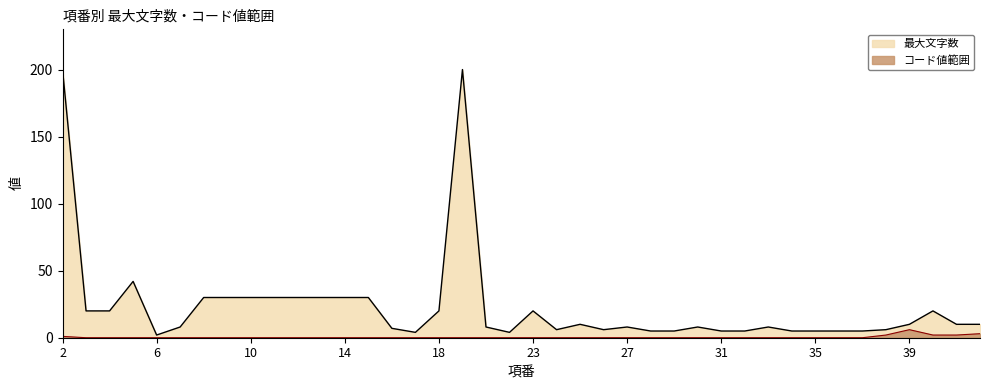

Reading left to right, what are all the values shown in this chart?

最大文字数: 2=200	3=20	4=20	5=42	6=2	7=8	8=30	9=30	10=30	11=30	12=30	13=30	14=30	15=30	16=7	17=4	18=20	19=200	20=8	22=4	23=20	24=6	25=10	26=6	27=8	28=5	29=5	30=8	31=5	32=5	33=8	34=5	35=5	36=5	37=5	38=6	39=10	40=20	41=10	42=10
コード値範囲: 2=1	3=0	4=0	5=0	6=0	7=0	8=0	9=0	10=0	11=0	12=0	13=0	14=0	15=0	16=0	17=0	18=0	19=0	20=0	22=0	23=0	24=0	25=0	26=0	27=0	28=0	29=0	30=0	31=0	32=0	33=0	34=0	35=0	36=0	37=0	38=2	39=6	40=2	41=2	42=3